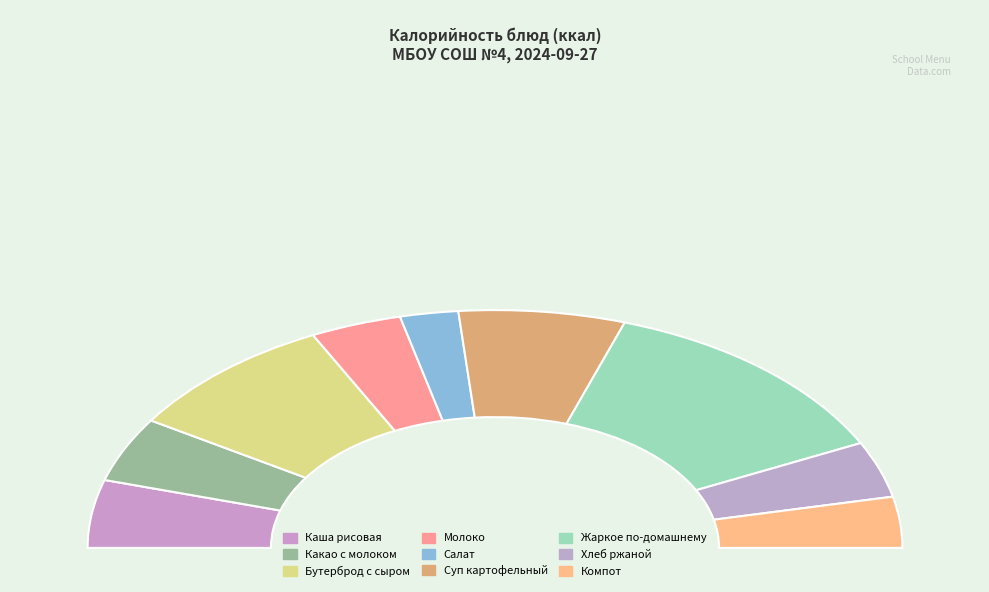

The КОМПОТ ИЗ ЯБЛОК slice represents 19% of the pie. True or false?

False